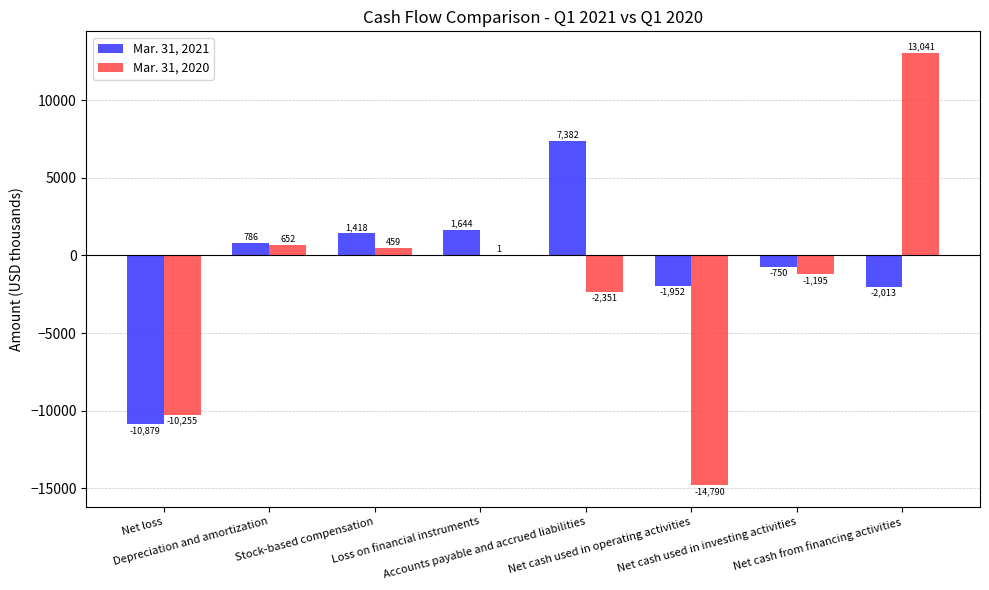

Are the bars horizontal?

No